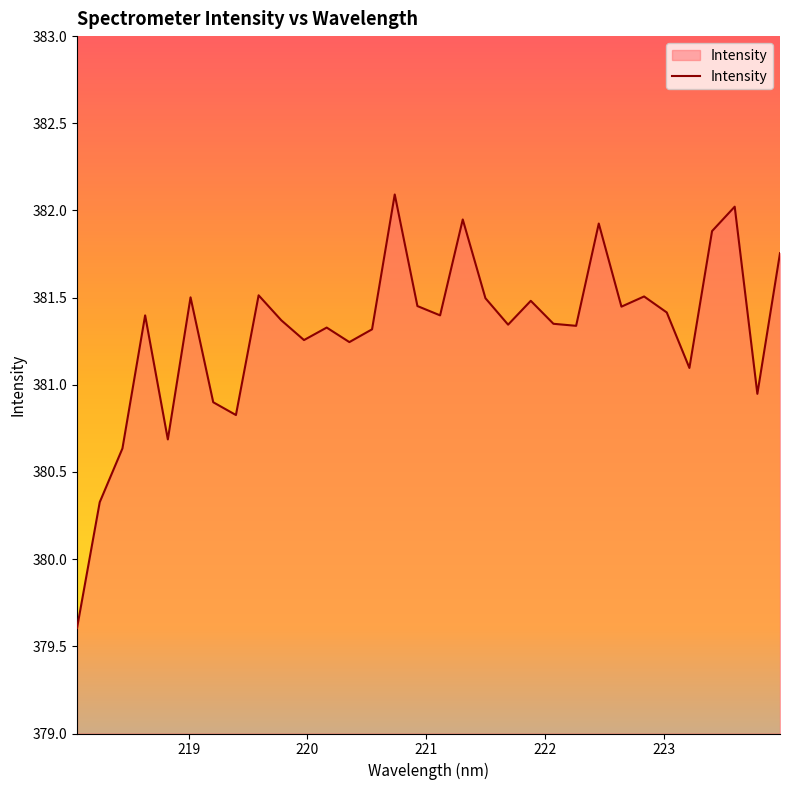

What is the smallest value displayed?

379.6